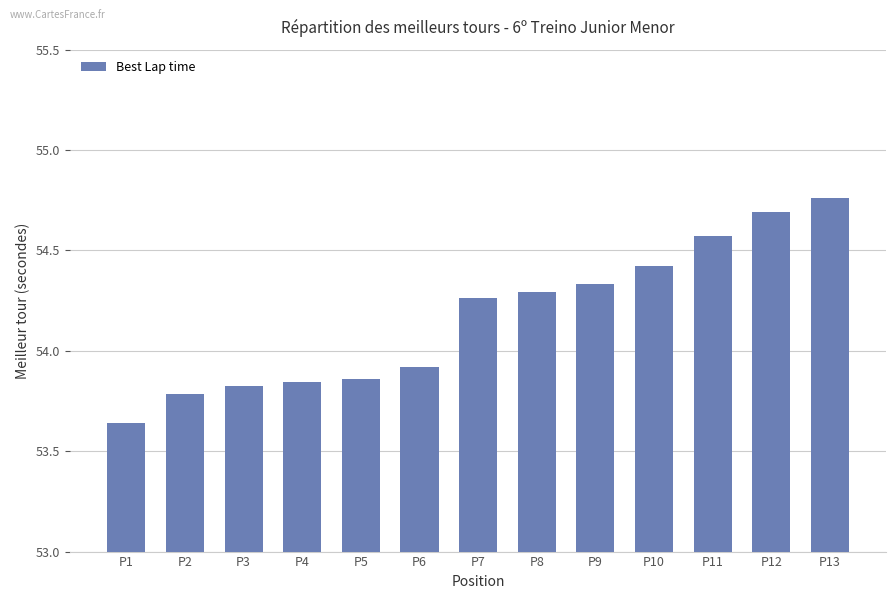

What is the difference between the maximum and minimum values?

1.1